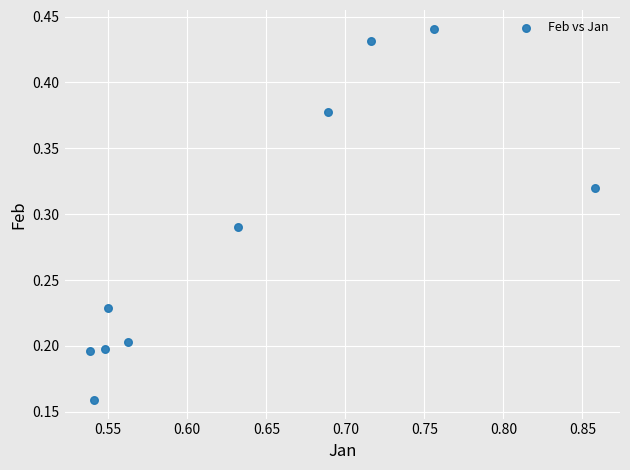

What is the average X value?

0.6